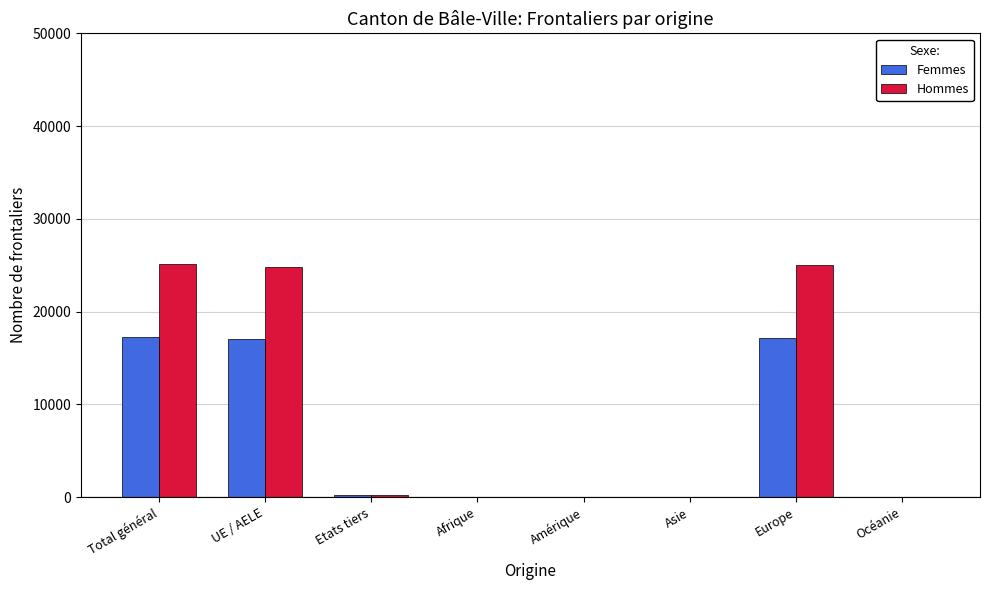

What is the sum of all Hommes values?

75300